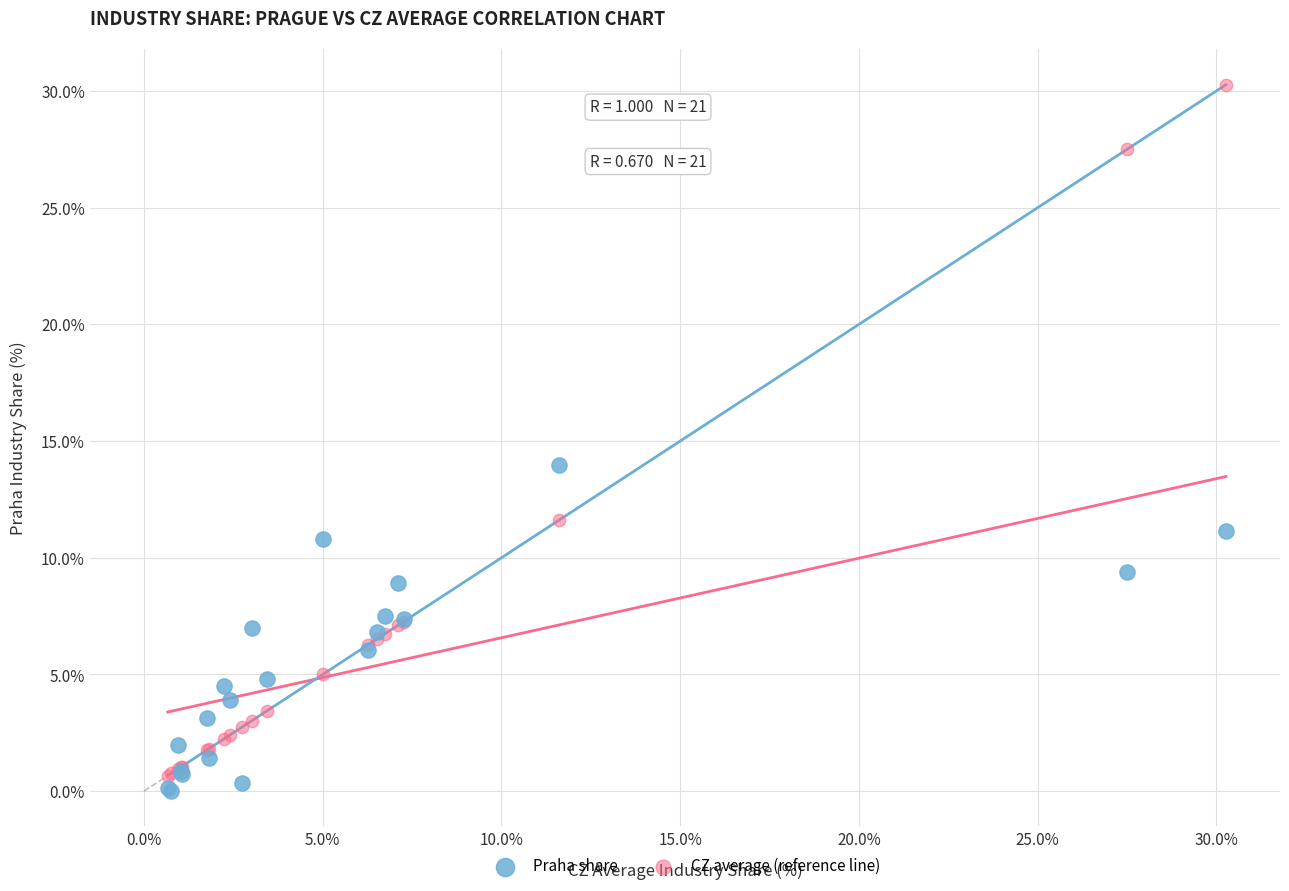

Across all series, what Y value is closest to 15?

14.0